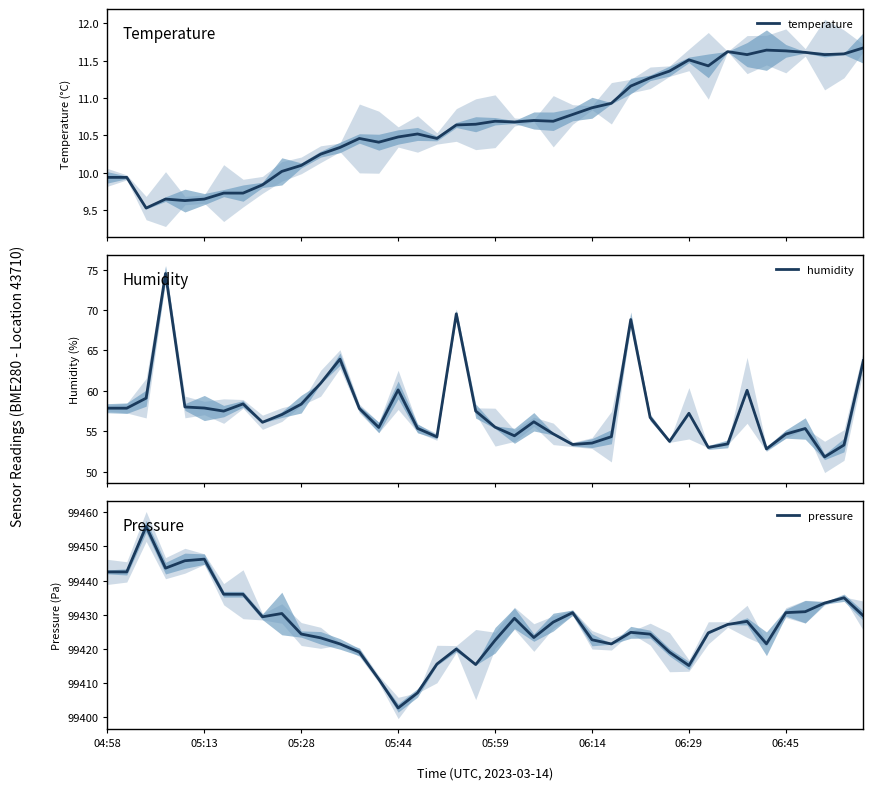

What are all the series names shown in the legend?

temperature, humidity, pressure